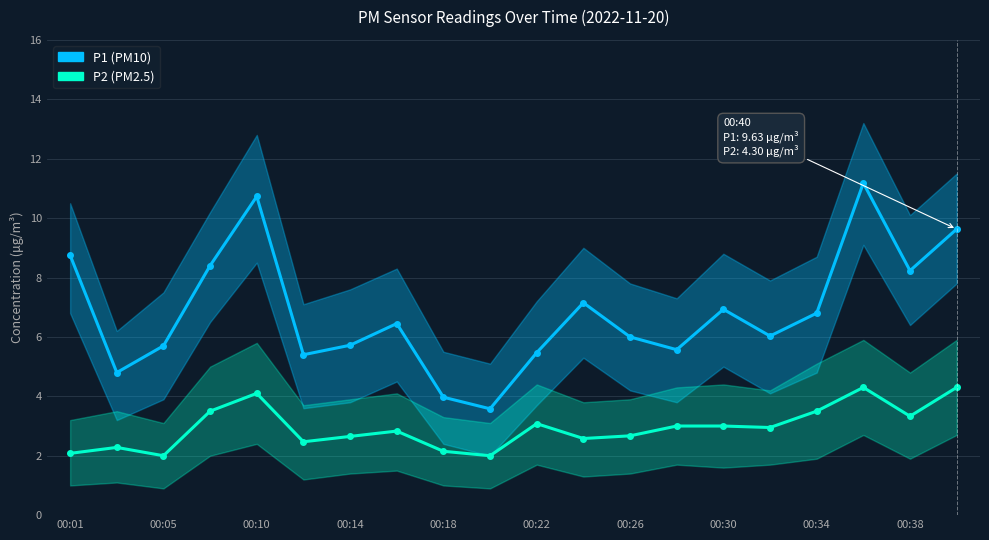

Which series changed the most between 00:01 and 17?

P1